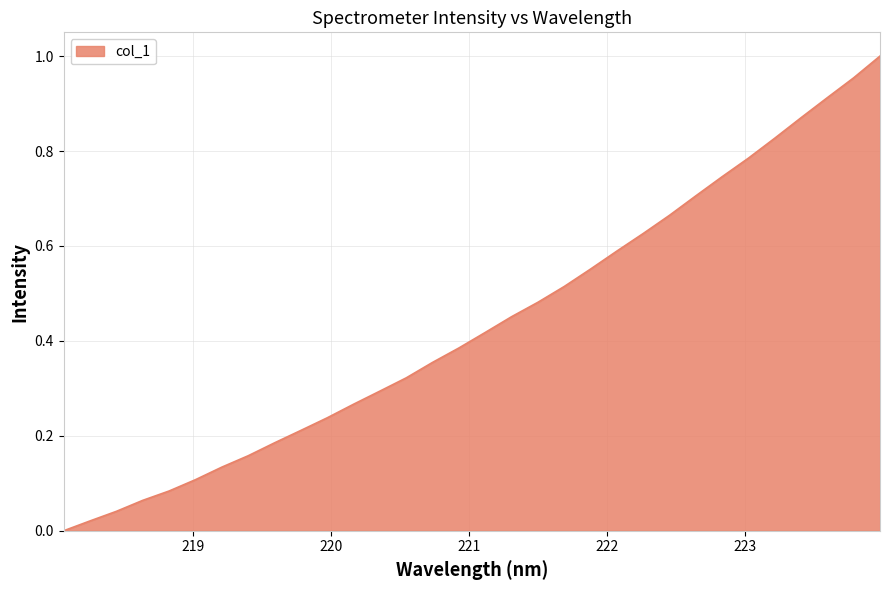

Does the chart have visible grid lines?

Yes